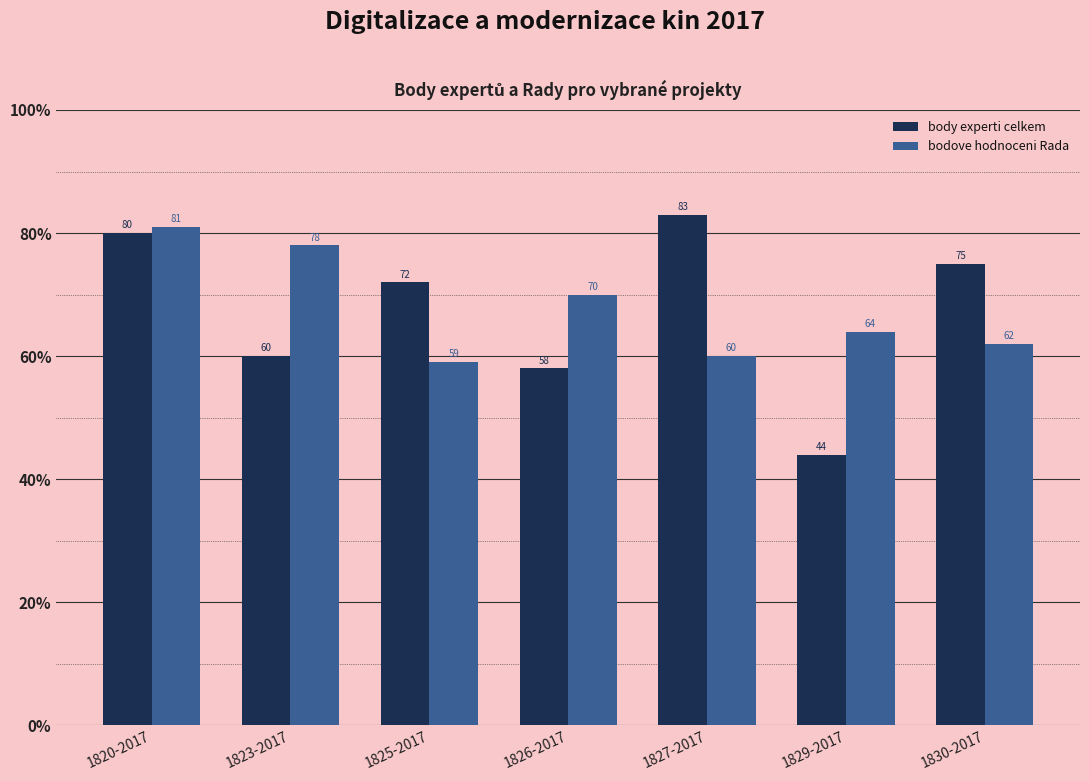

Reading left to right, what are all the values shown in this chart?

body experti celkem: 1820-2017=80	1823-2017=60	1825-2017=72	1826-2017=58	1827-2017=83	1829-2017=44	1830-2017=75
bodove hodnoceni Rada: 1820-2017=81	1823-2017=78	1825-2017=59	1826-2017=70	1827-2017=60	1829-2017=64	1830-2017=62